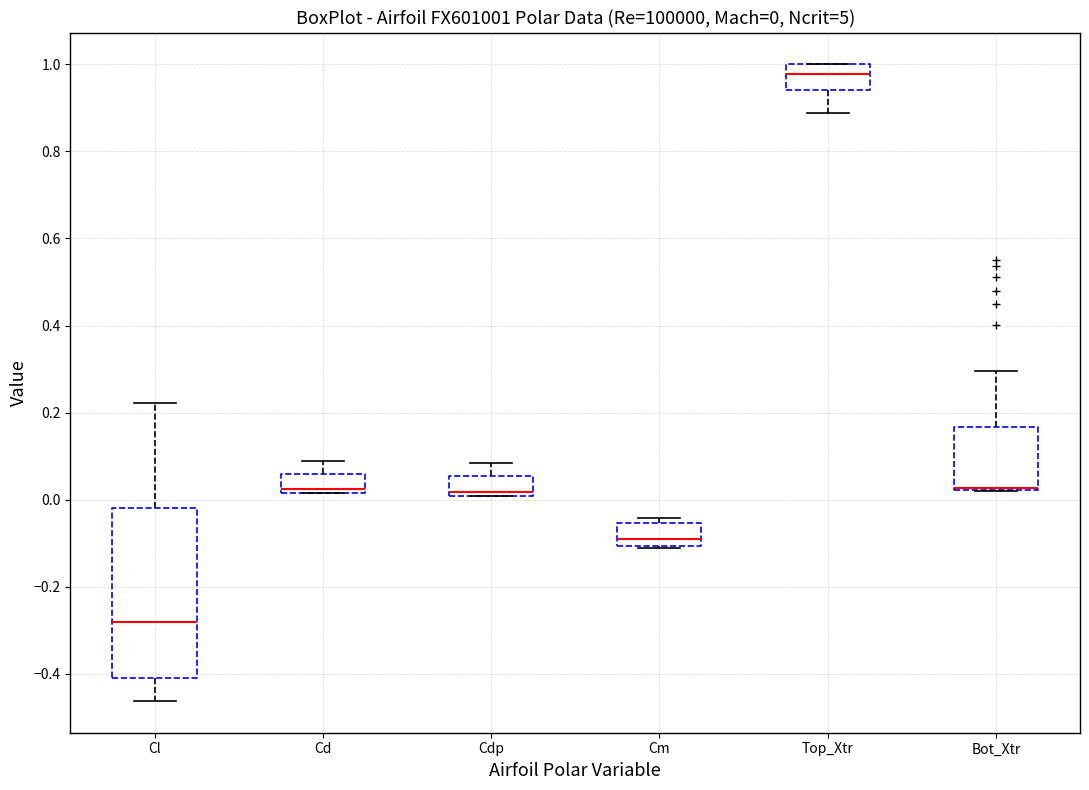

Comparing the boxes themselves (not the whiskers), which one is the tallest?

Cl